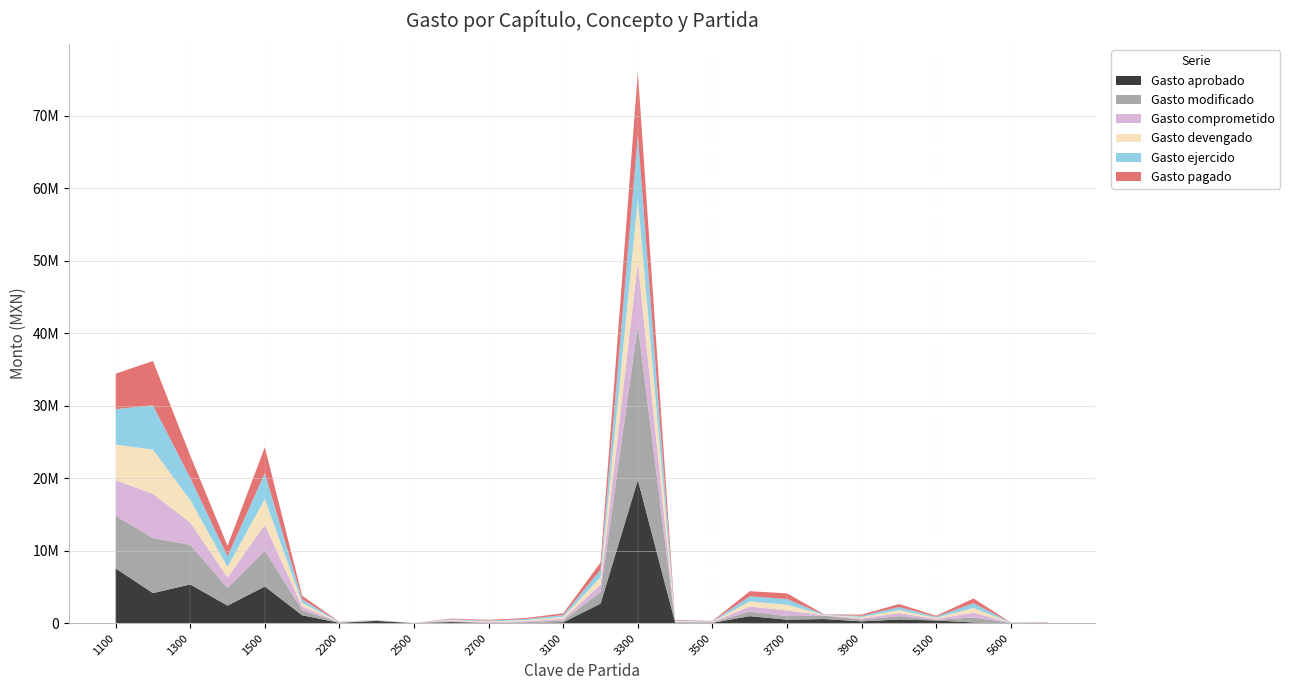

Reading left to right, list all the values displayed in this chart.

Gasto aprobado: 7553016	4141680	5337836	2419078	5055369	1092599	37422	314159	0	152560	10659	0	117100	2695612	19755915	53572	44542	961290	480279	563597	248509	500032	370345	94927	0	0
Gasto modificado: 7276325	7582392	5473634	2435387	4946001	716103	37352	26039	0	95538	11600	133963	234410	1607297	21322788	66275	36761	643837	493114	465531	248509	460649	80414	690973	17194	29645
Gasto comprometido: 4895056	6109082	3078605	1452357	3569075	493913	29102	23243	329	95499	108771	144952	252843	1017253	8744372	80314	55136	700443	784158	43570	171404	420120	142806	655650	17194	35484
Gasto devengado: 4895056	6109082	3078605	1452357	3569075	493913	29102	23243	329	95499	108771	144952	252843	1017253	8744372	80314	55136	700443	784158	43570	171404	420120	142806	655650	17194	35484
Gasto ejercido: 4895056	6109082	3078605	1452357	3569075	493913	29102	23243	329	95499	108771	144952	252843	1017253	8744372	80314	55136	700443	784158	43570	171404	420120	142806	655650	17194	35484
Gasto pagado: 4895056	6109082	3078605	1452357	3569075	493913	29102	23243	329	95499	108771	144952	252843	1017253	8744372	80314	55136	700443	784158	43570	171404	420120	142806	655650	17194	35484